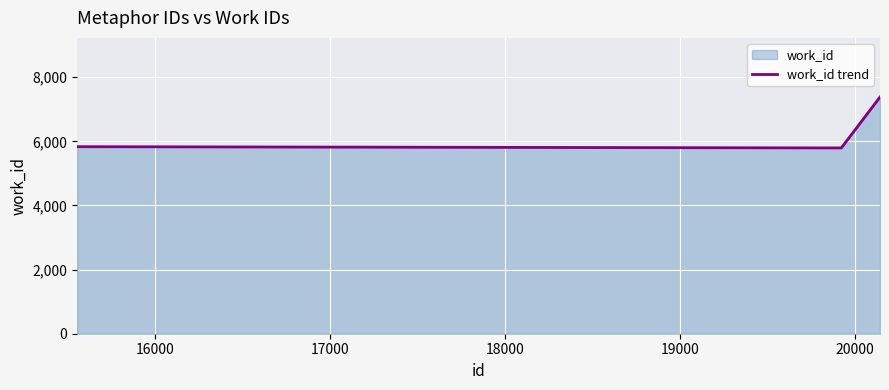

What is the sum of all values?

24845